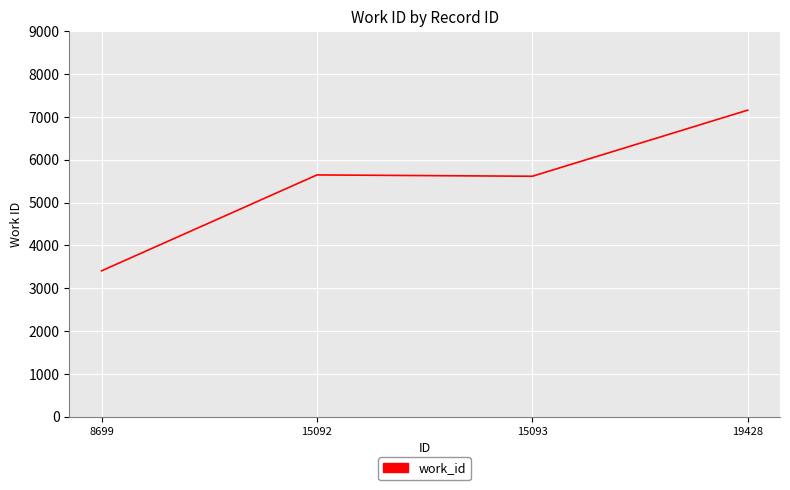

What value does the data have at 19428?

7158